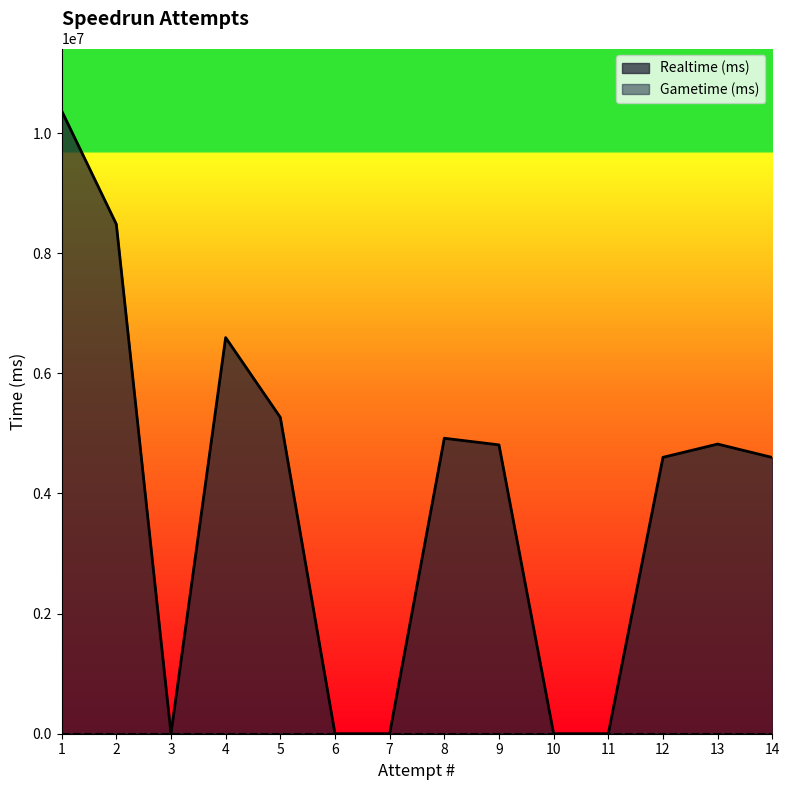

Where is the data nearest to the value 5186184?

5